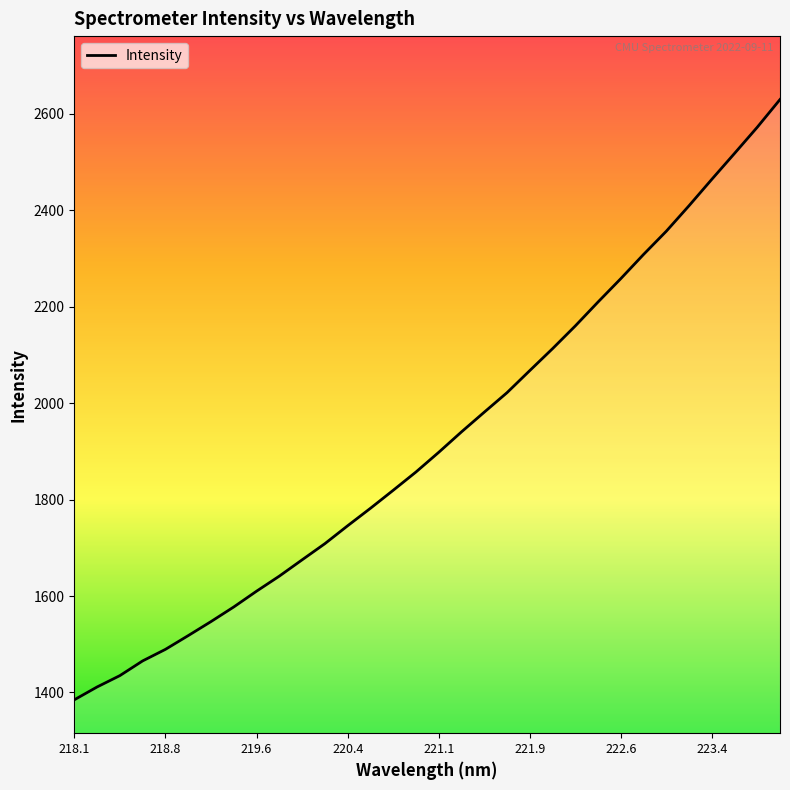

What is the difference between the maximum and minimum values?

1245.1